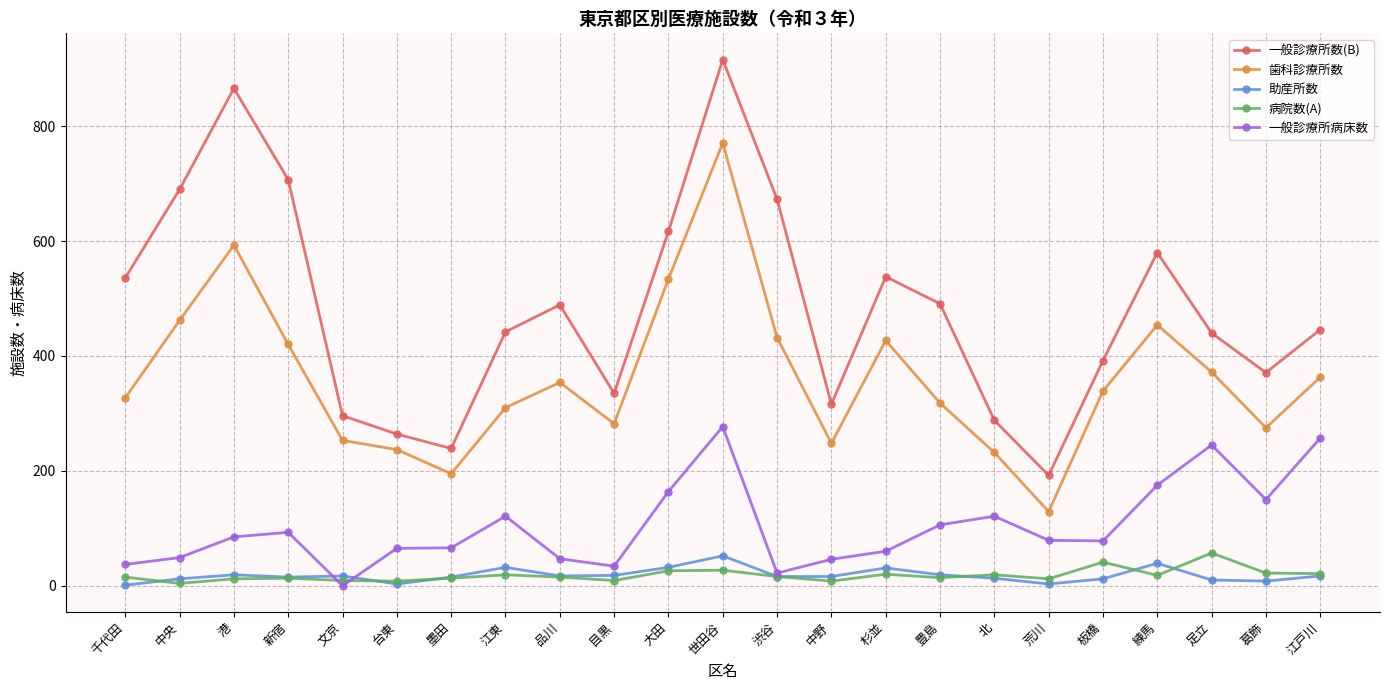

What is the spread (max minus min) of values at 世田谷?

889